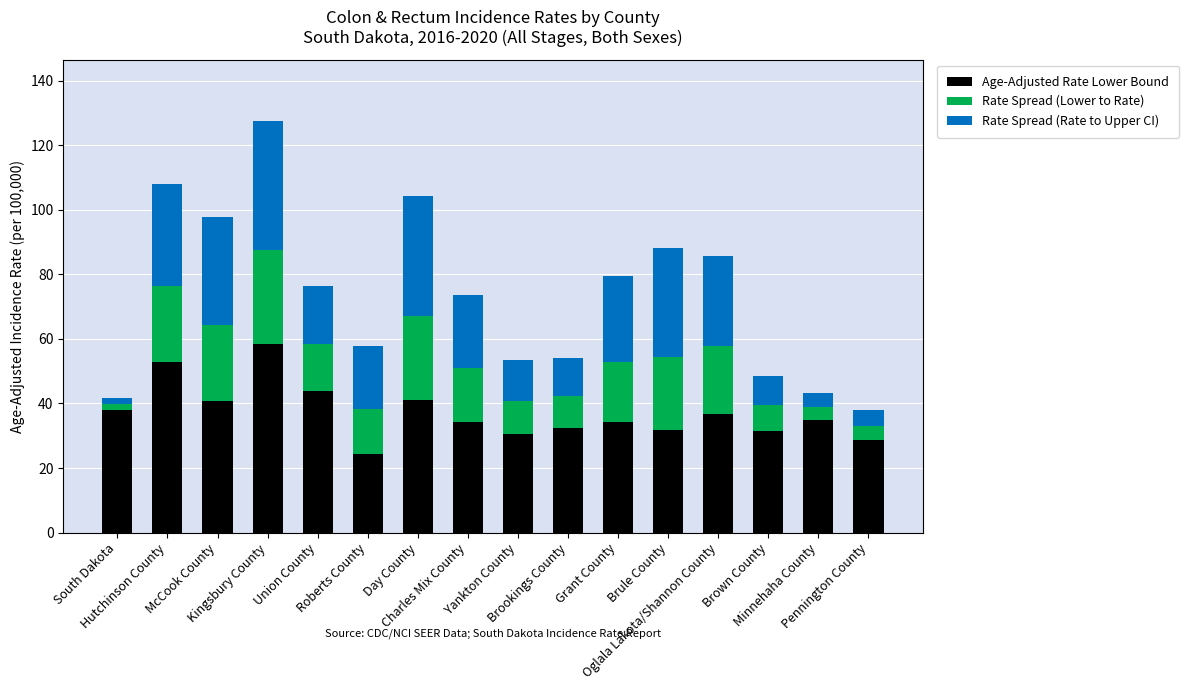

What is the maximum value for Age-Adjusted Rate Lower Bound?

58.5